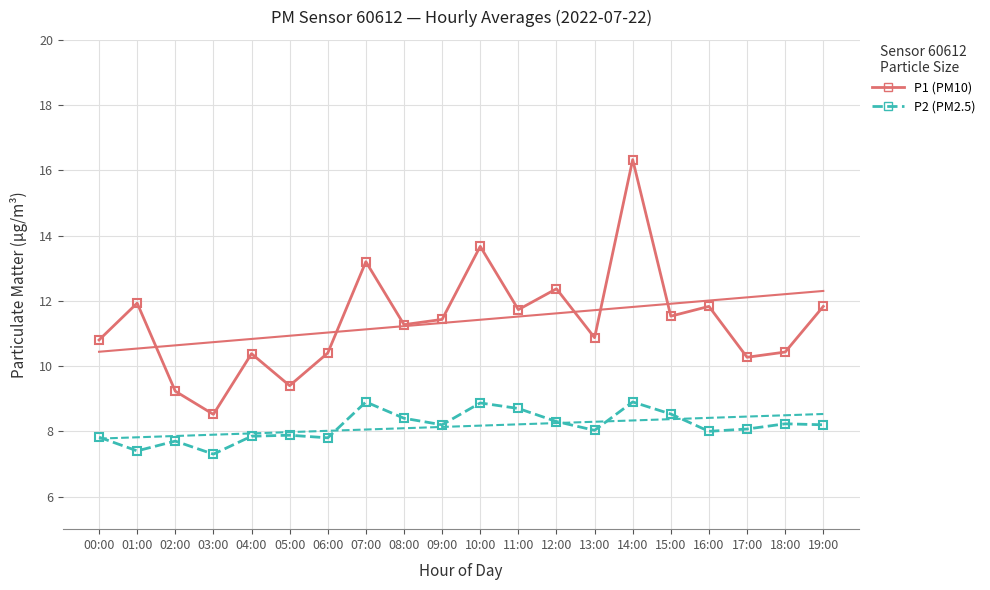

What is the label of the 11th point from the right?

09:00